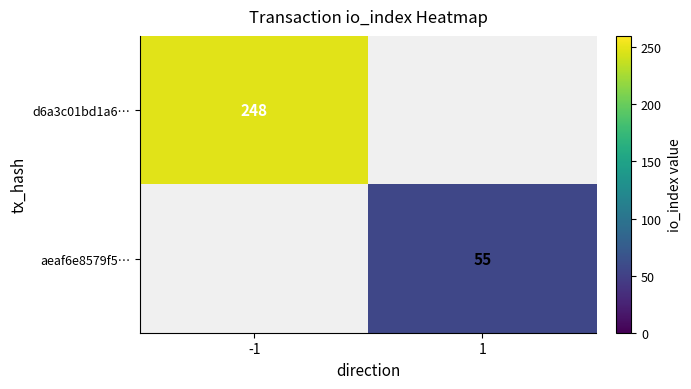

Is it true that d6a3c01bd1a6… equals 159 at -1?

False